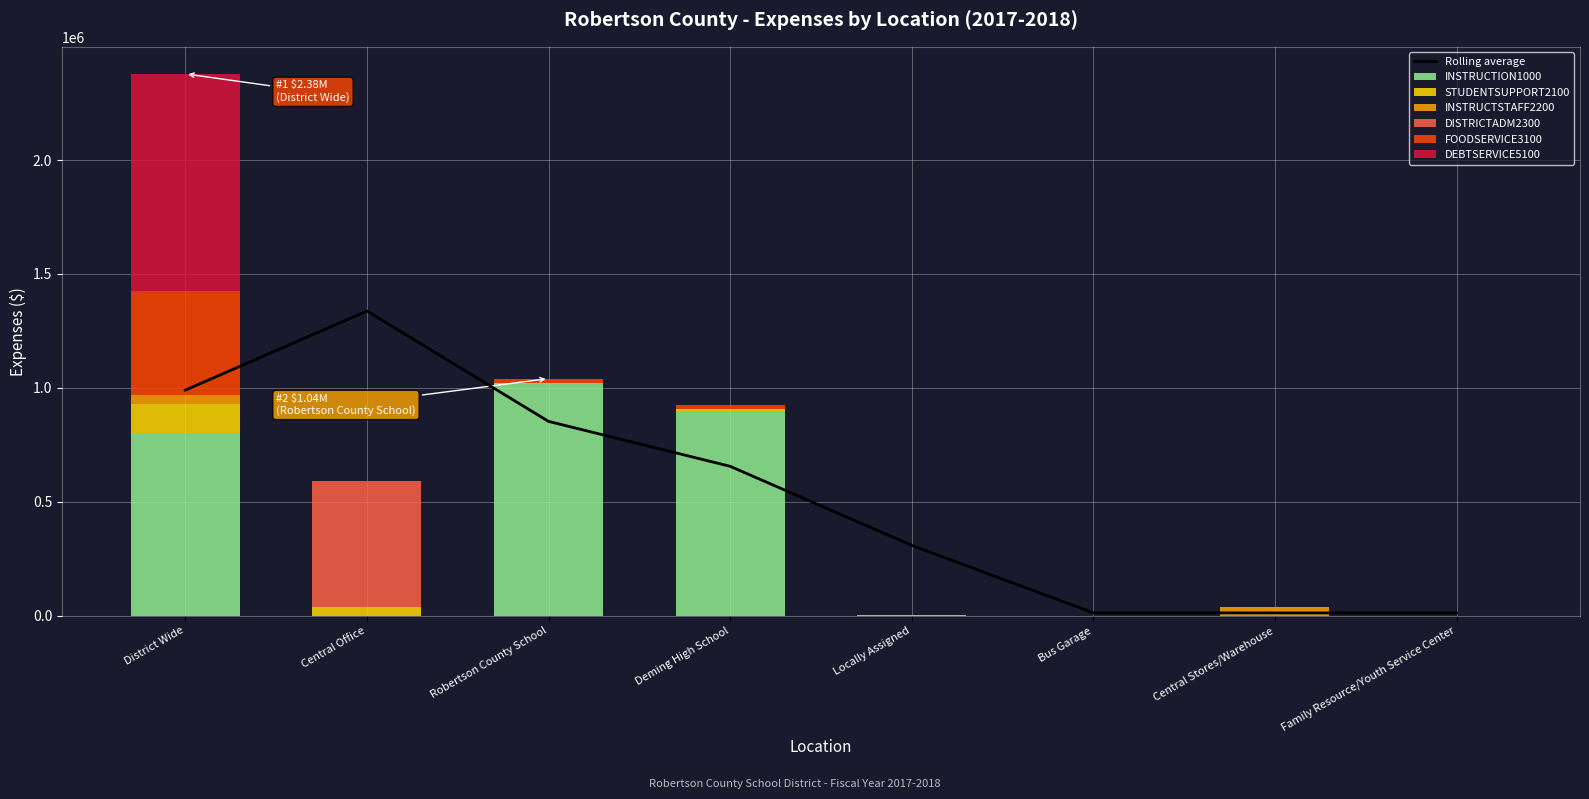

Which category has the lowest value in the STUDENTSUPPORT2100 series?

Locally Assigned